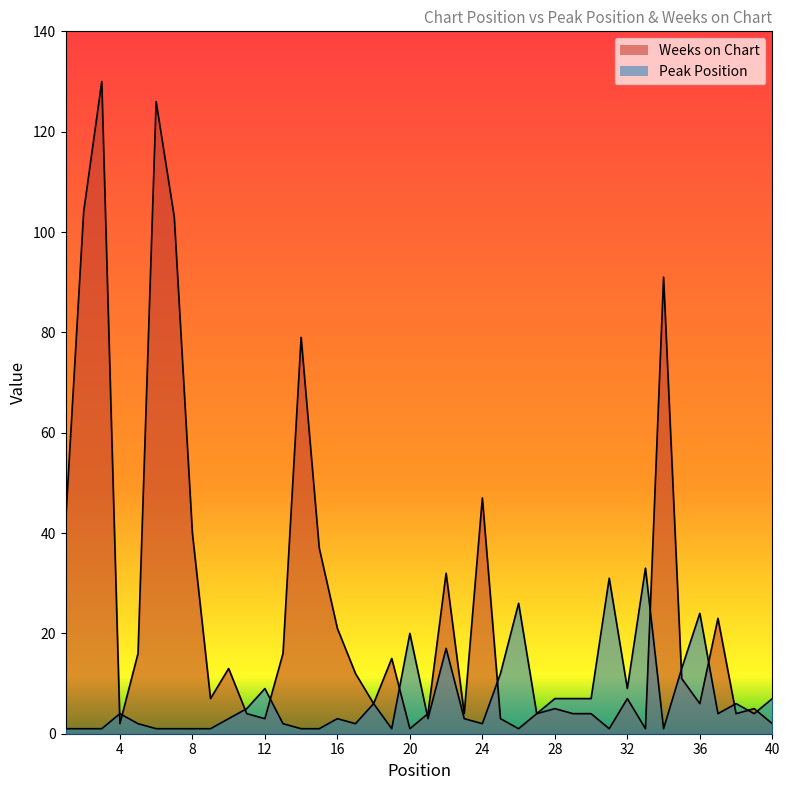

Is the value of Peak Position at 7 greater than the value of Weeks on Chart at 35?

No